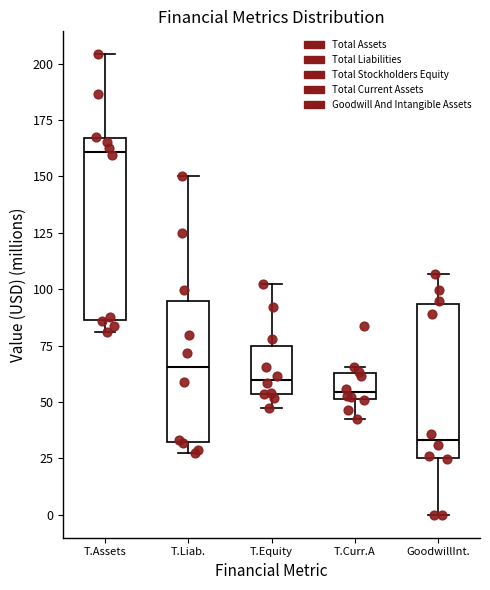

Reading left to right, transcribe this box plot: for each box, give where its median line is, the range the box spans, and where its two whiskers end, as read against the y-axis. The values are not printed on the chart, so give them approximately, as read against the axis.

T.Assets: median 160, box 85 to 165, whiskers 80 to 205
T.Liab.: median 65, box 30 to 95, whiskers 30 (just below the box's lower edge) to 150
T.Equity: median 60, box 55 to 75, whiskers 45 to 100
T.Curr.A: median 55, box 50 to 65, whiskers 40 to 65 (just above the box's upper edge)
GoodwillInt.: median 35, box 25 to 95, whiskers 0 to 105